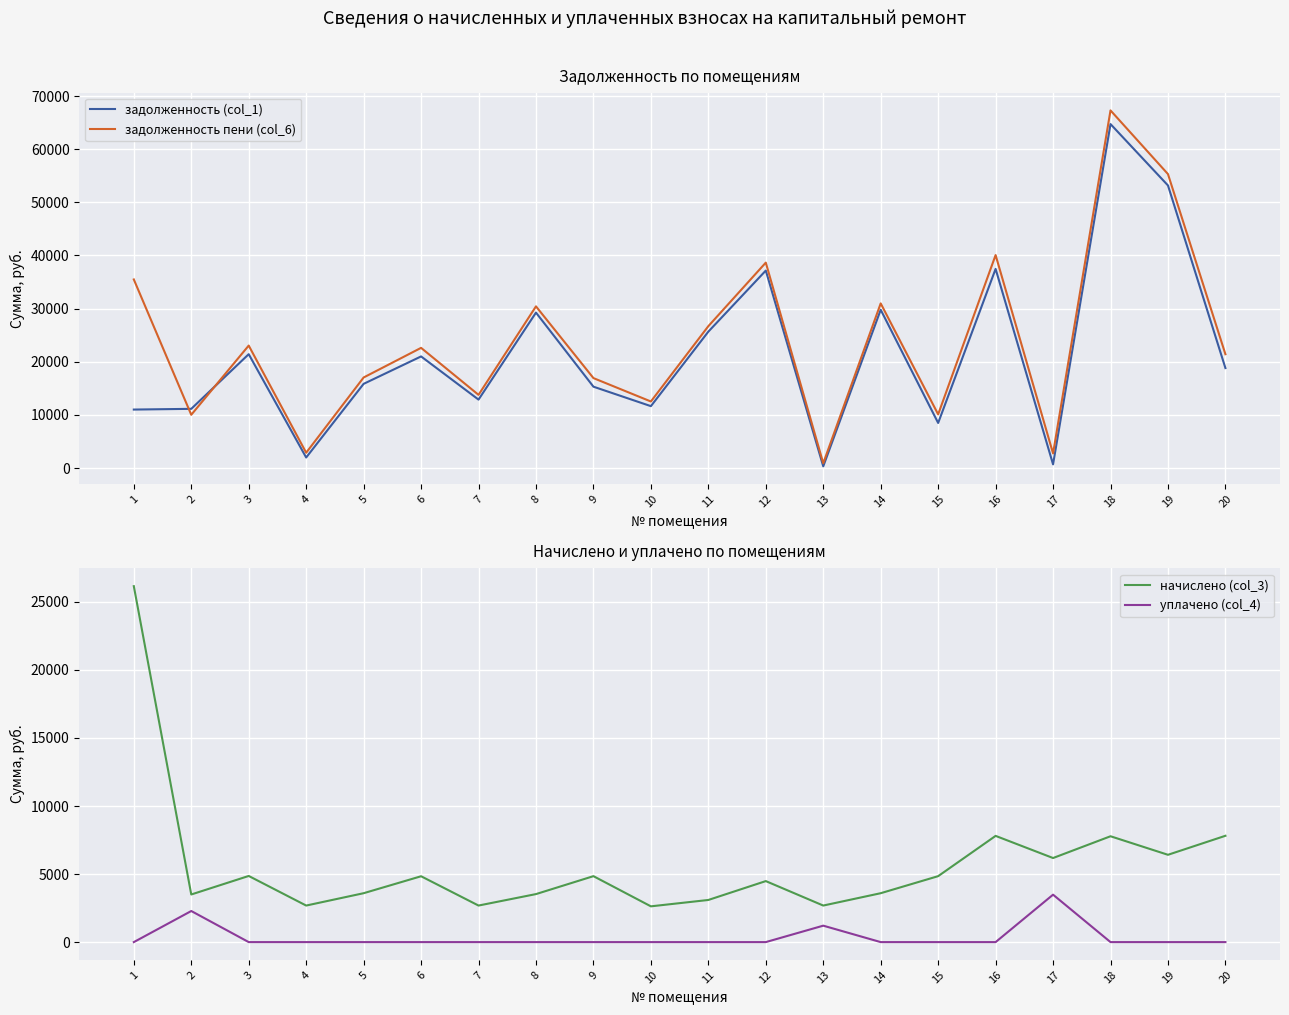

What is the value of the задолженность (col_1) point at the 4th from the left?

1980.8